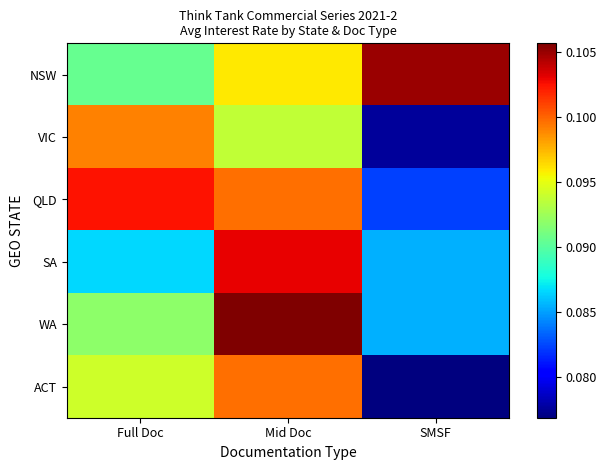

Reading left to right, list all the values displayed in this chart.

NSW: Full Doc=0.1	Mid Doc=0.1	SMSF=0.1
VIC: Full Doc=0.1	Mid Doc=0.1	SMSF=0.1
QLD: Full Doc=0.1	Mid Doc=0.1	SMSF=0.1
SA: Full Doc=0.1	Mid Doc=0.1	SMSF=0.1
WA: Full Doc=0.1	Mid Doc=0.1	SMSF=0.1
ACT: Full Doc=0.1	Mid Doc=0.1	SMSF=0.1